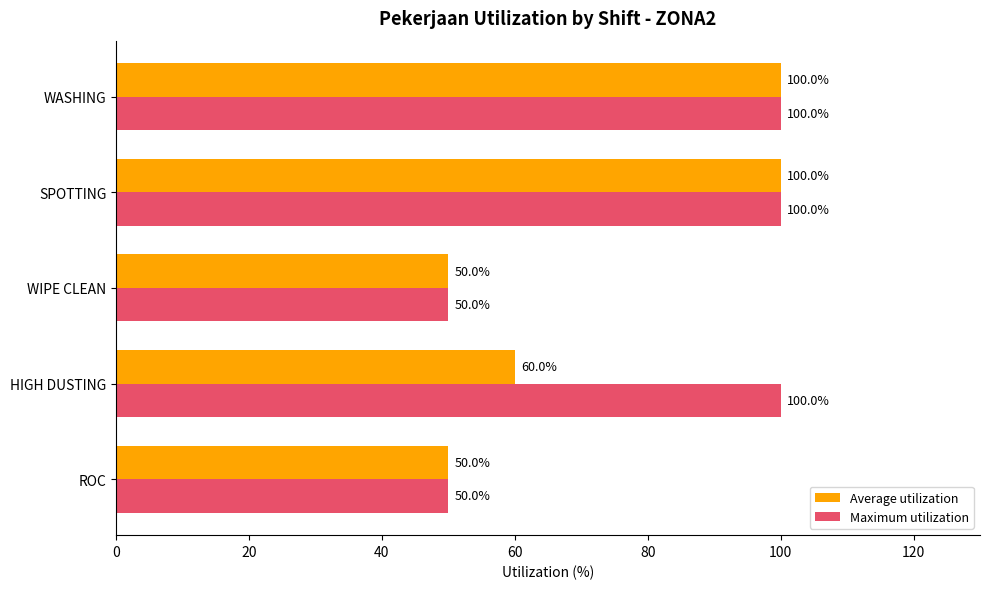

At how many categories does at least one series exceed 59?

3